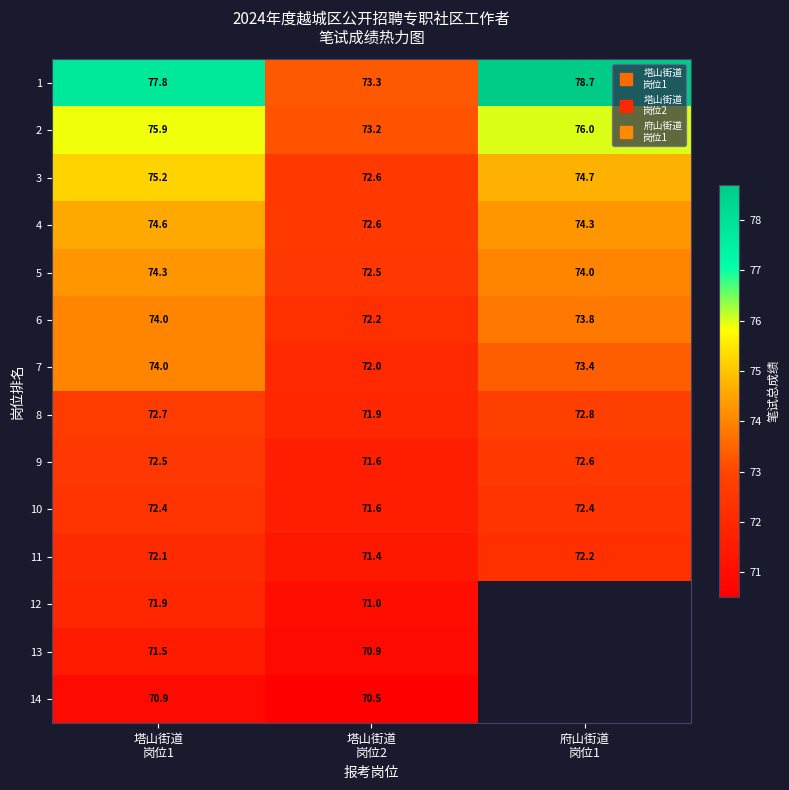

At which label does 9 first exceed 72?

塔山街道 岗位1